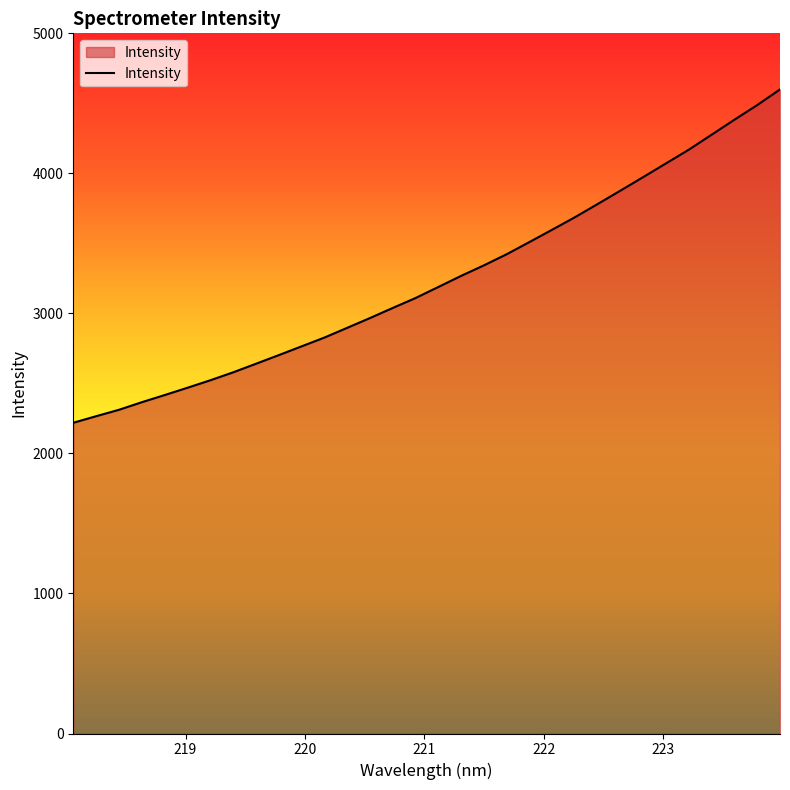

What is the smallest value displayed?

2219.0